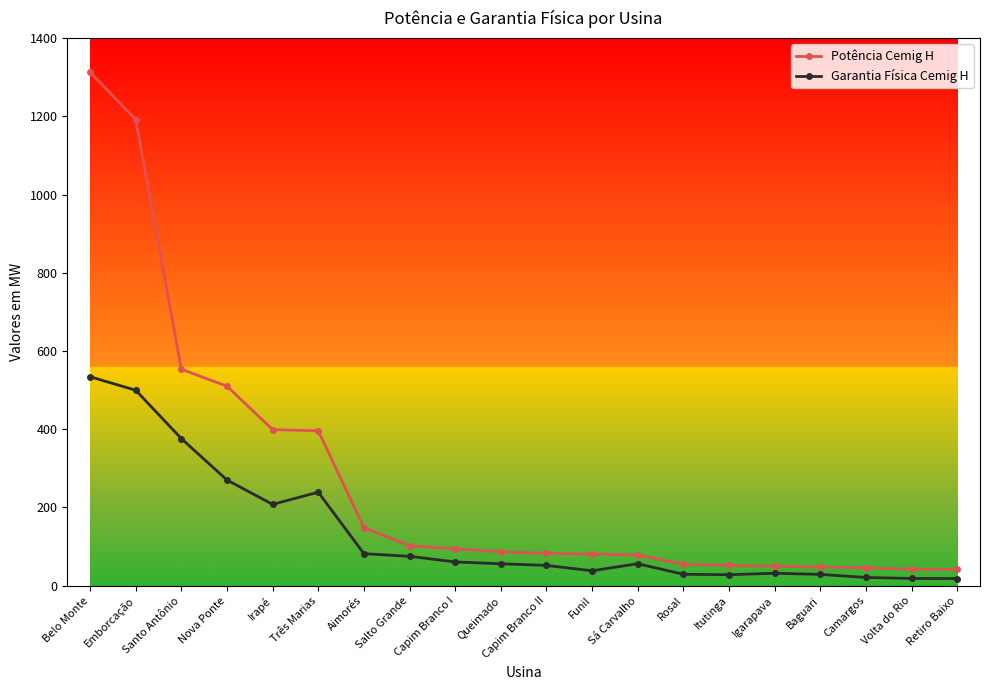

Rank the series by their maximum value, from highest to lowest.

Potência Cemig H, Garantia Física Cemig H